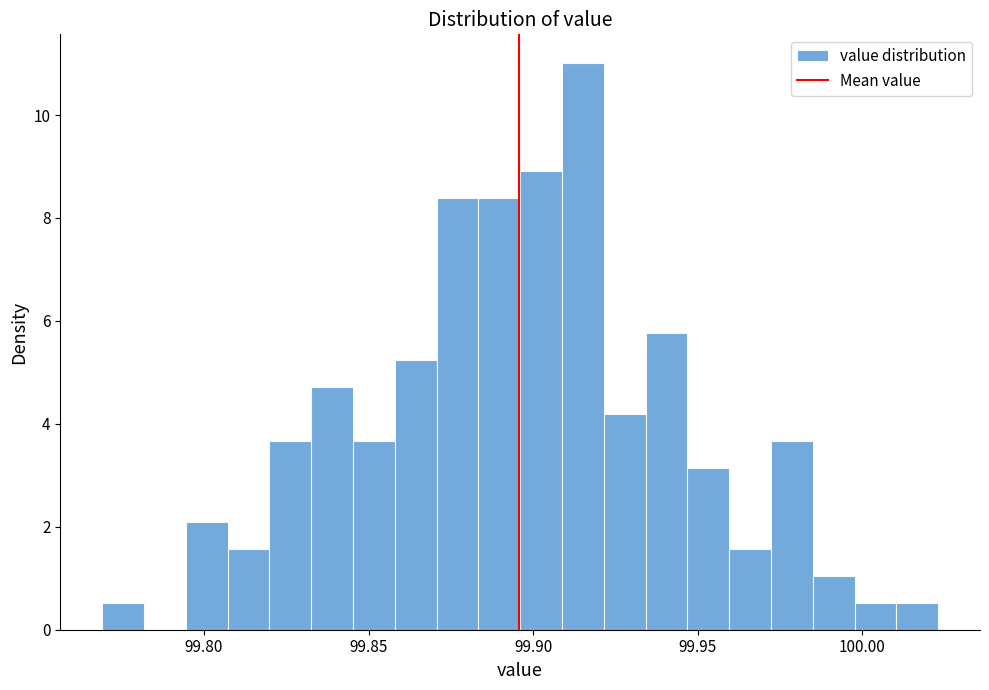

Around what value on the x-axis is the tallest bar? Give the approximate position of its centre, as read against the axis.

99.915